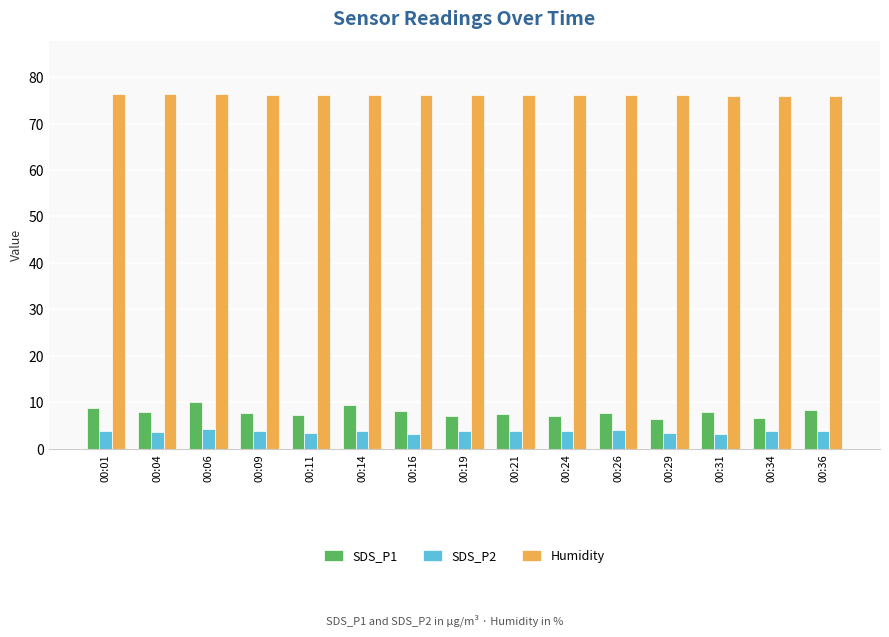

How many distinct data groups are displayed?

3